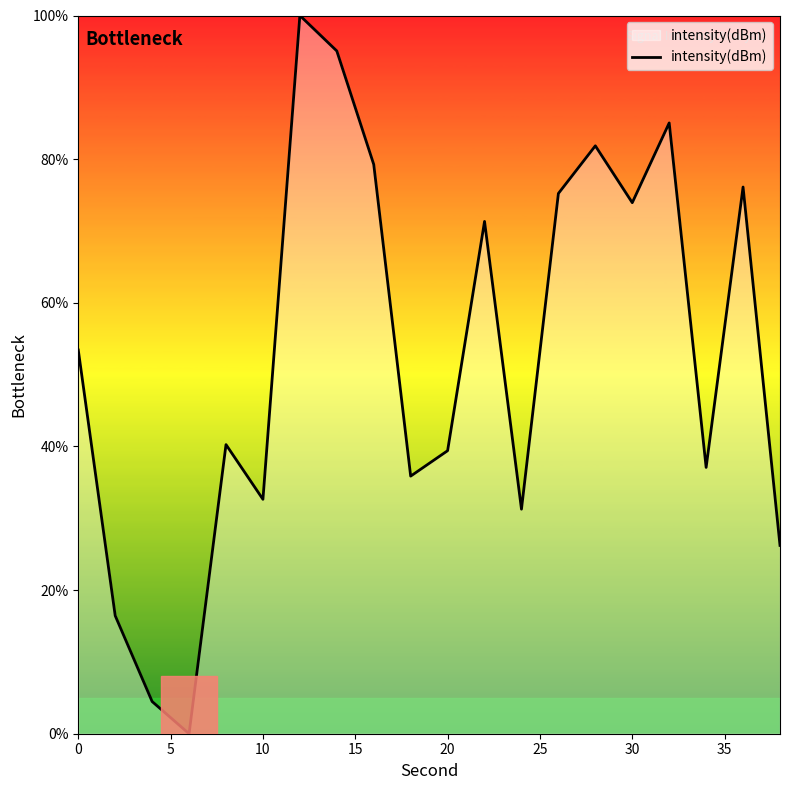

What is the difference between the maximum and minimum values?

100.0